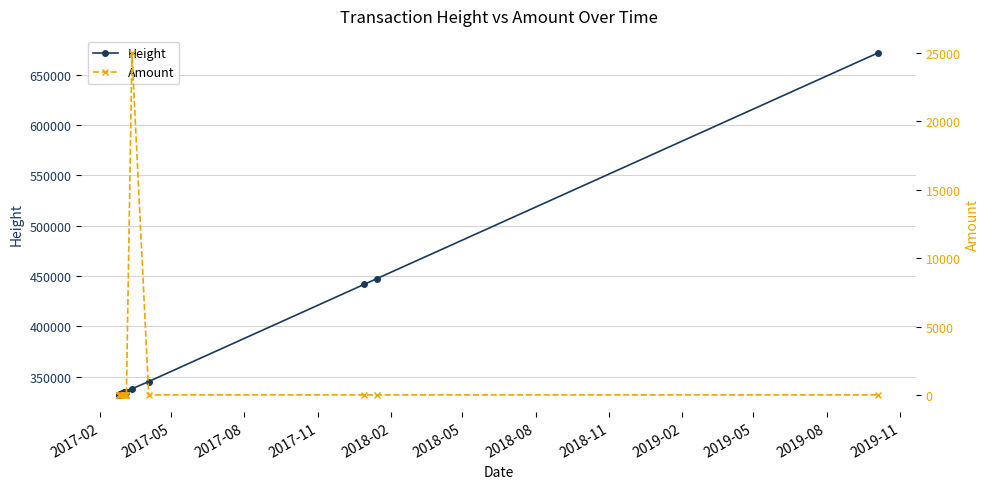

Which series has the widest spread of values?

Height